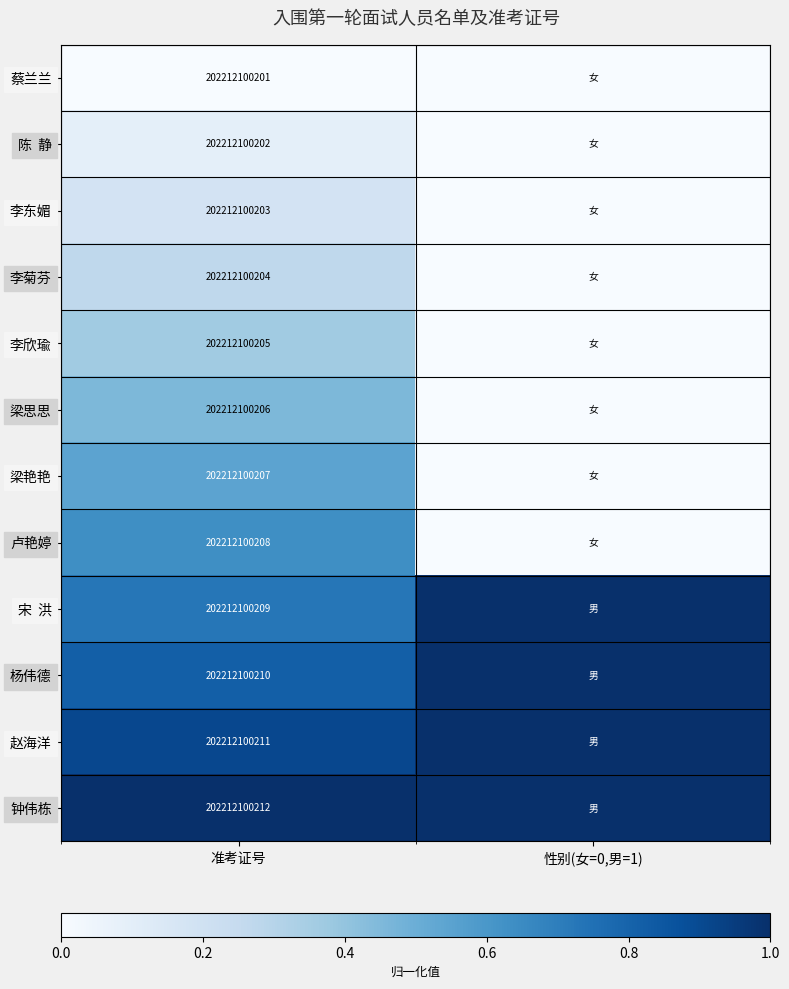

Between 性别(女=0,男=1) and 准考证号, which is larger?

性别(女=0,男=1)